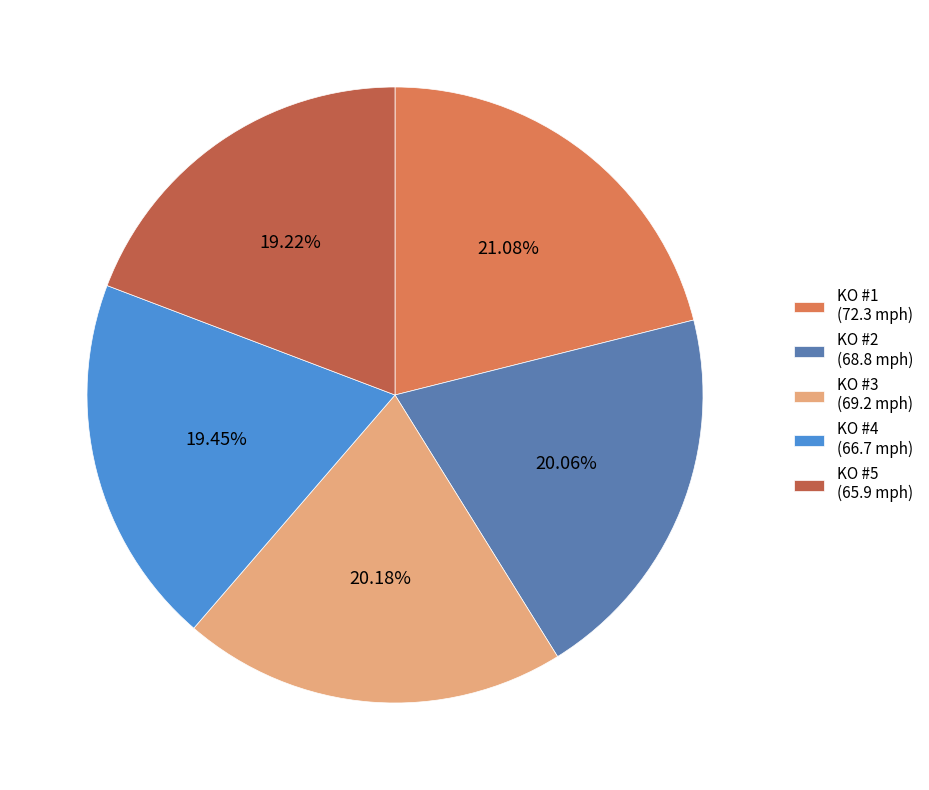

True or false: KO #2 accounts for 11% of the total.

False